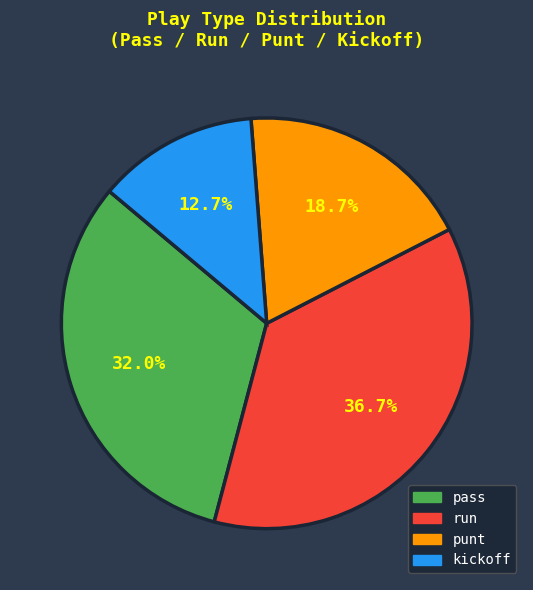

What percentage is the pass slice, to the nearest percent?

32%